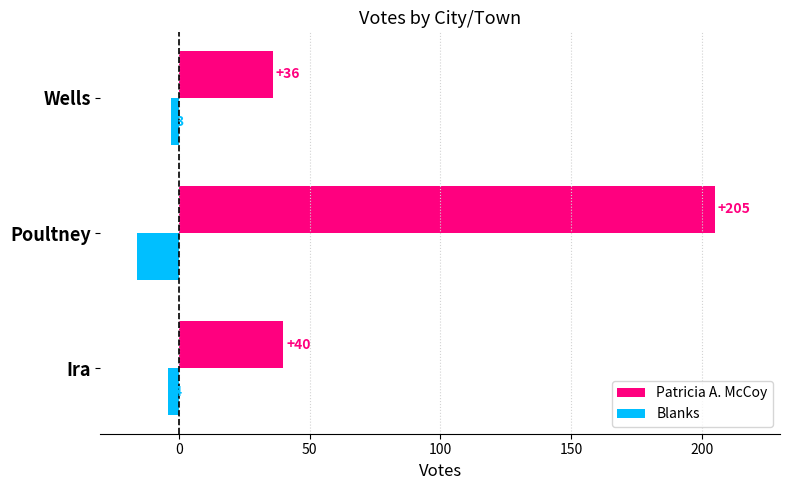

What is the difference between the second highest and minimum values in the Blanks series?

12